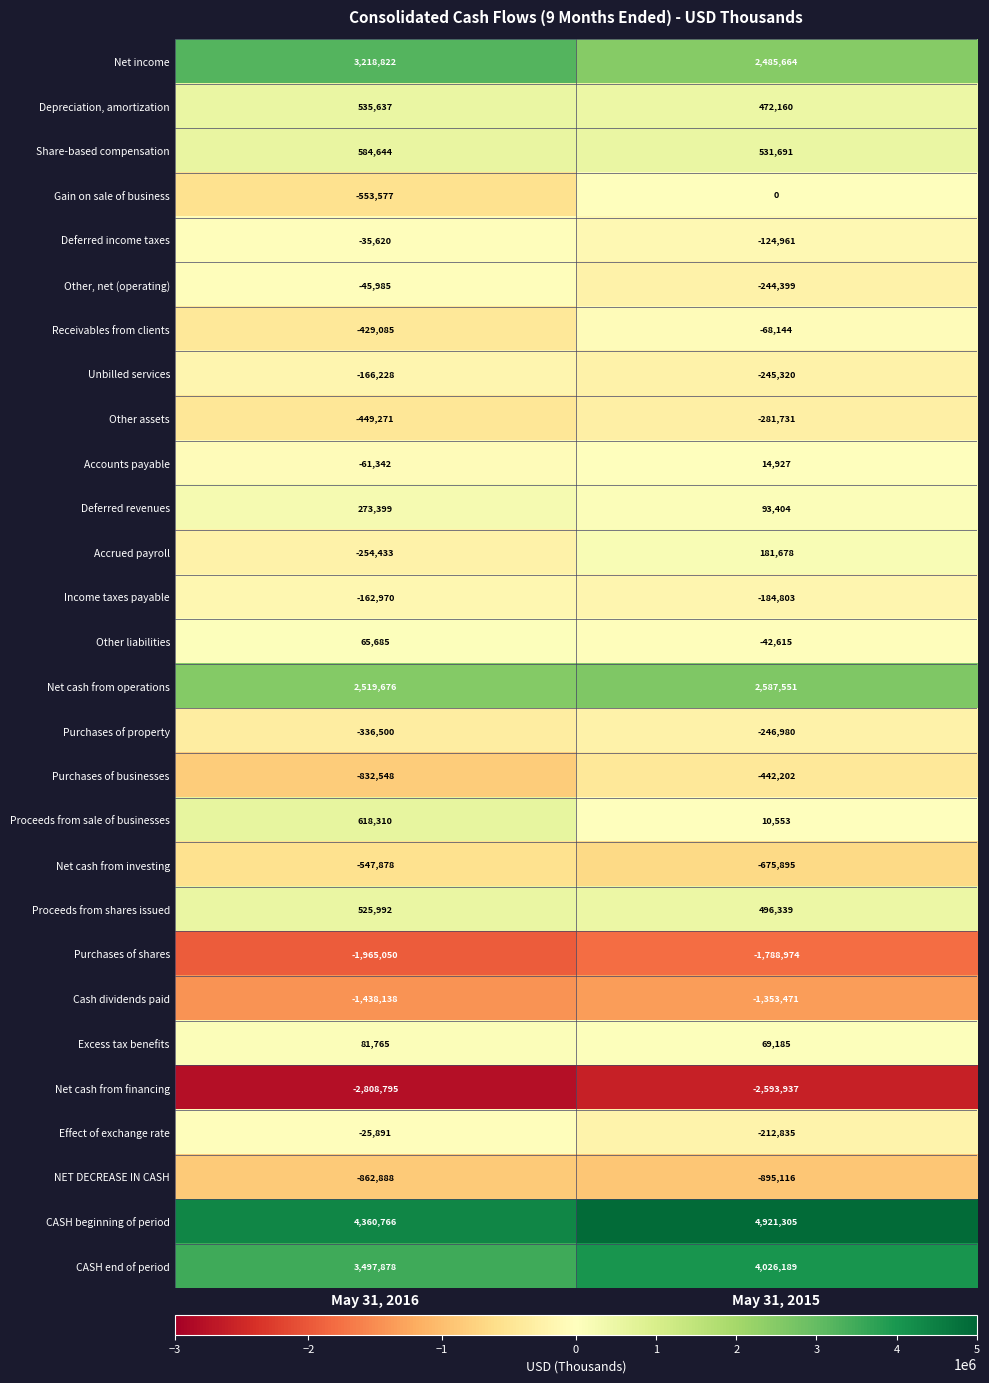

At which category is the sum across all series the highest?

May 31, 2015